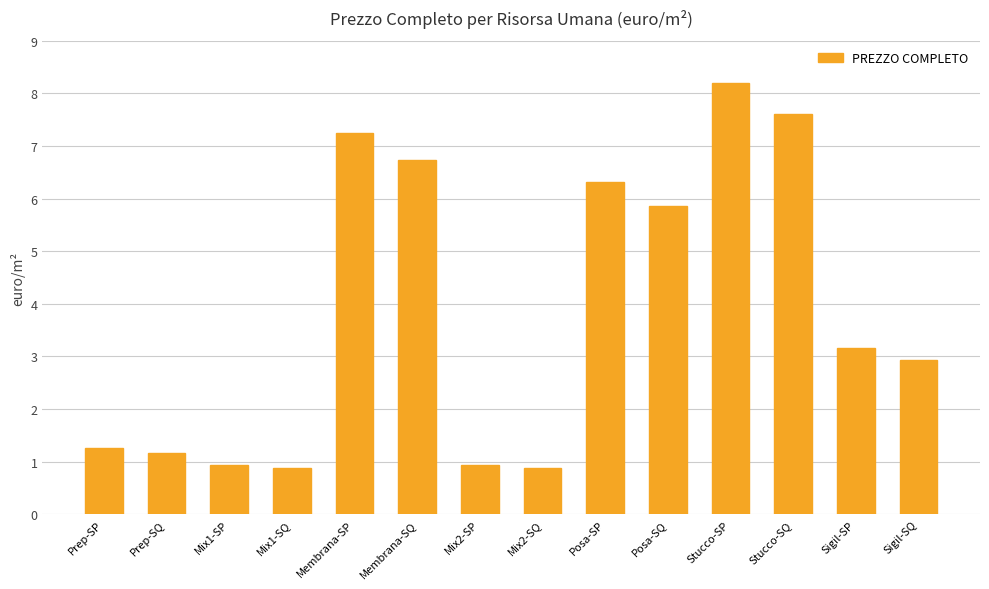

What is the maximum value shown in the chart?

8.2